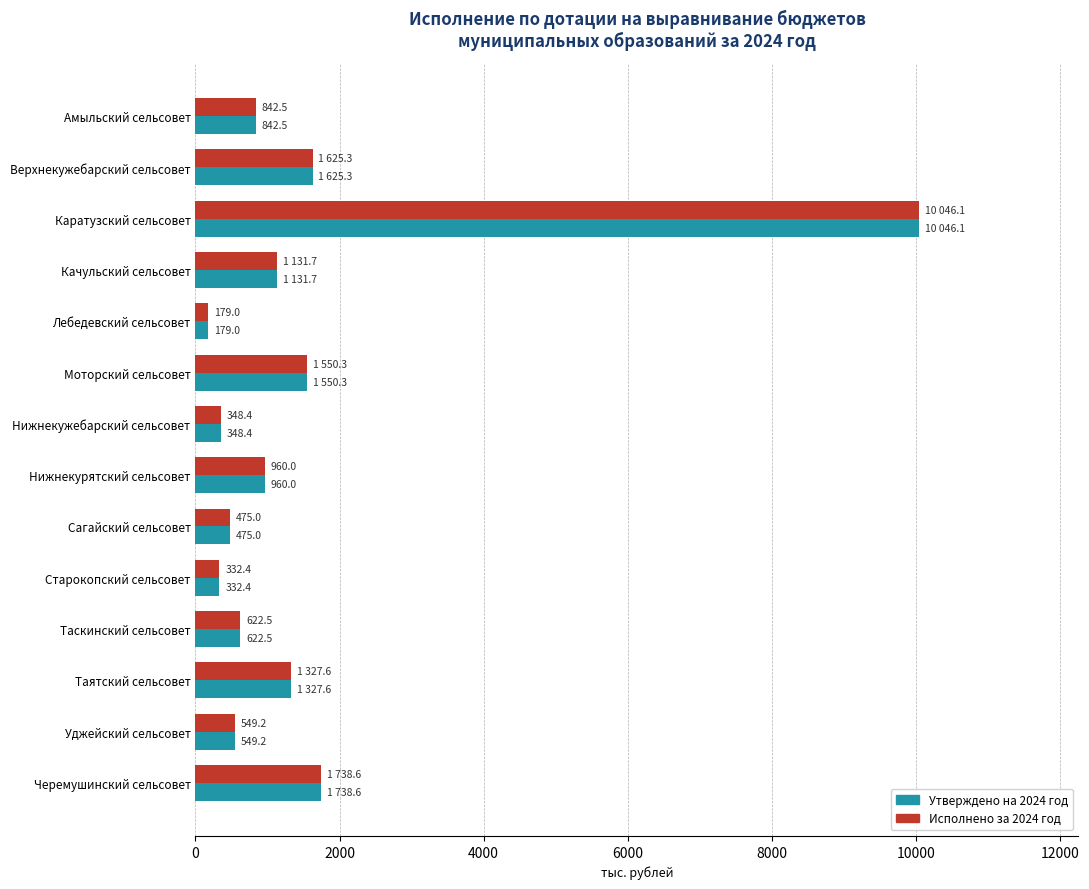

What are all the series names shown in the legend?

Утверждено на 2024 год, Исполнено за 2024 год